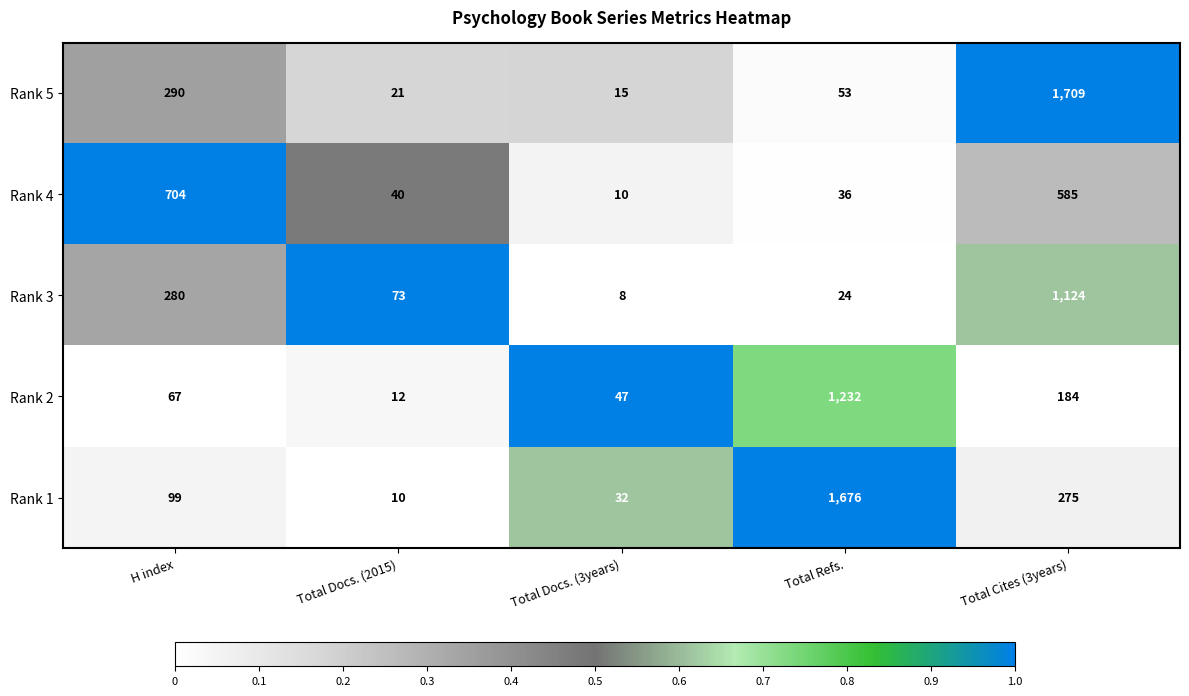

Reading left to right, what are all the values shown in this chart?

Rank 5: 290	21	15	53	1709
Rank 4: 704	40	10	36	585
Rank 3: 280	73	8	24	1124
Rank 2: 67	12	47	1232	184
Rank 1: 99	10	32	1676	275